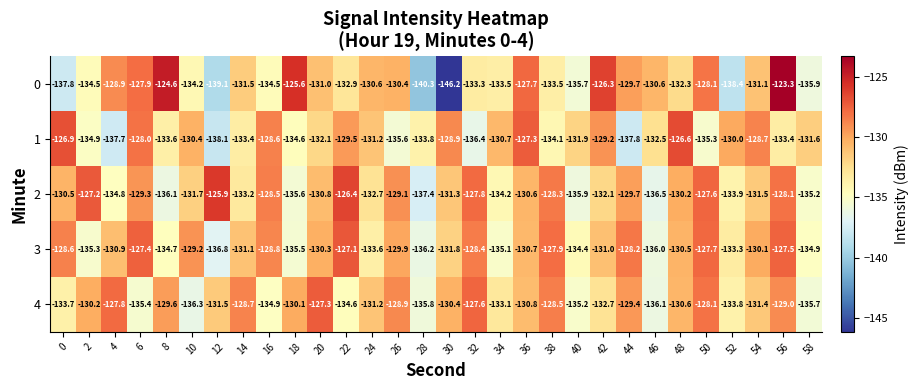

Which series has the largest total across all categories?

2